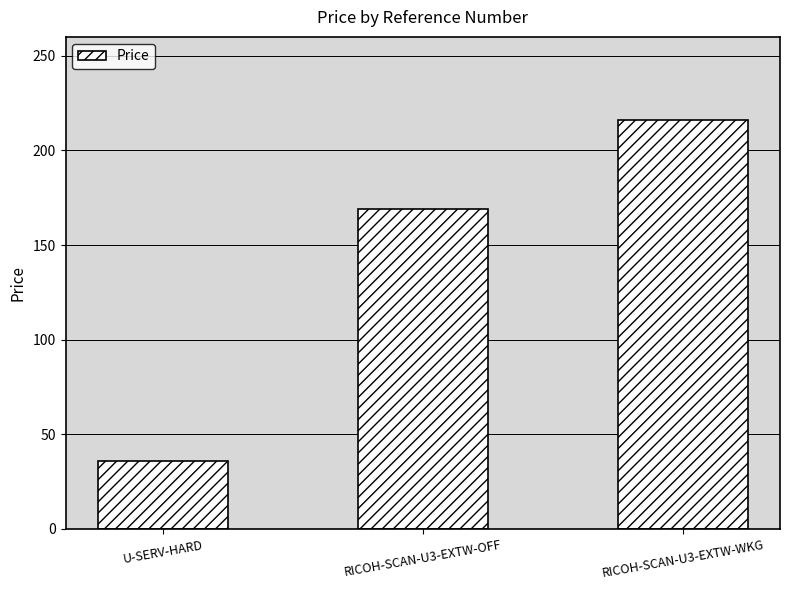

Reading left to right, extract all data points from this chart.

U-SERV-HARD=36.0	RICOH-SCAN-U3-EXTW-OFF=169.0	RICOH-SCAN-U3-EXTW-WKG=216.0